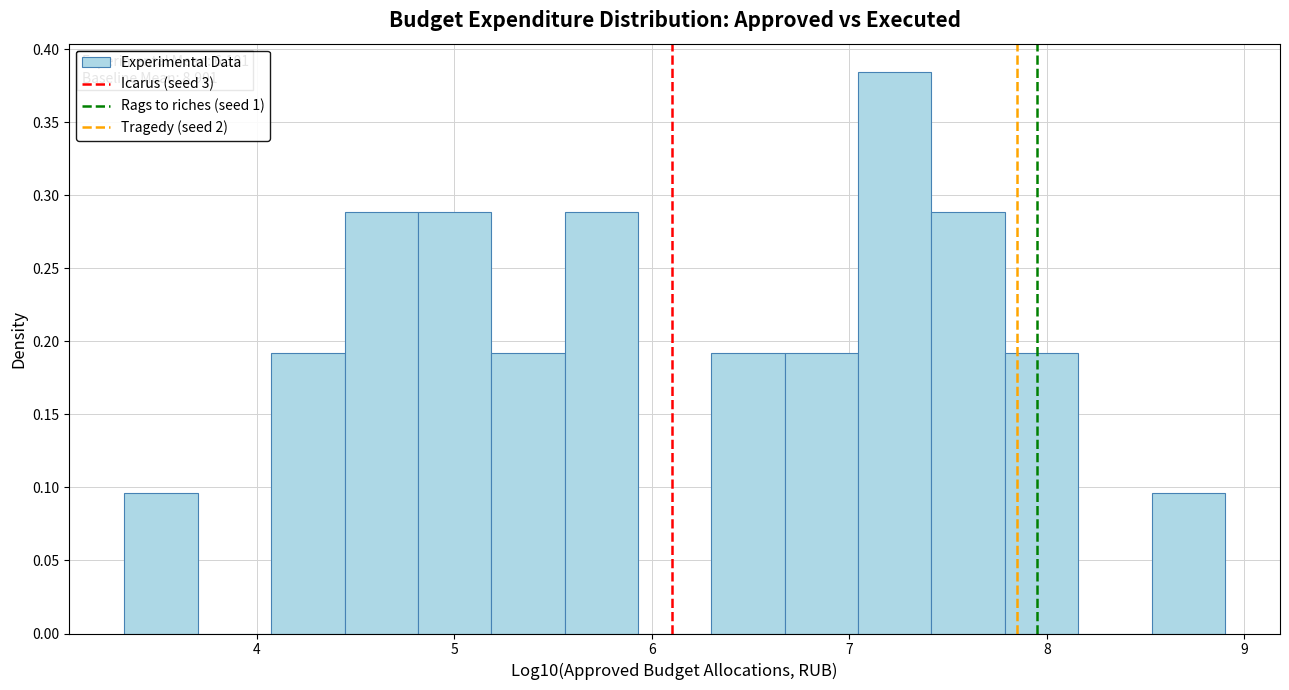

Read against the x-axis, roughly where is the centre of the tallest bar?

7.2